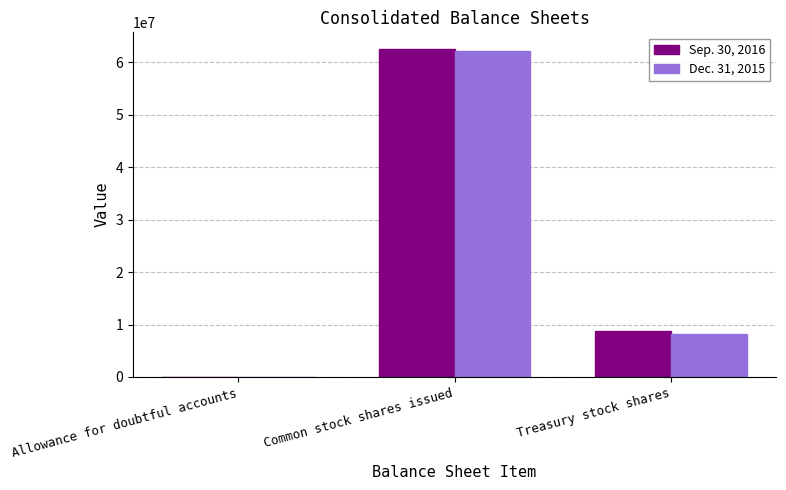

At which category is the sum across all series the highest?

Common stock shares issued